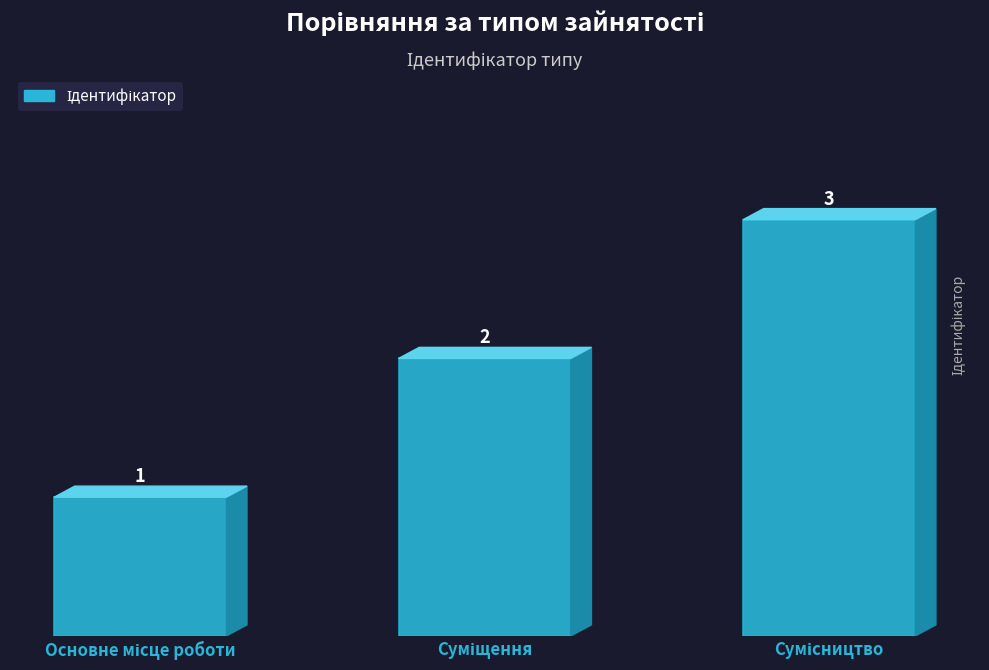

What is the difference between the second highest and minimum values?

1